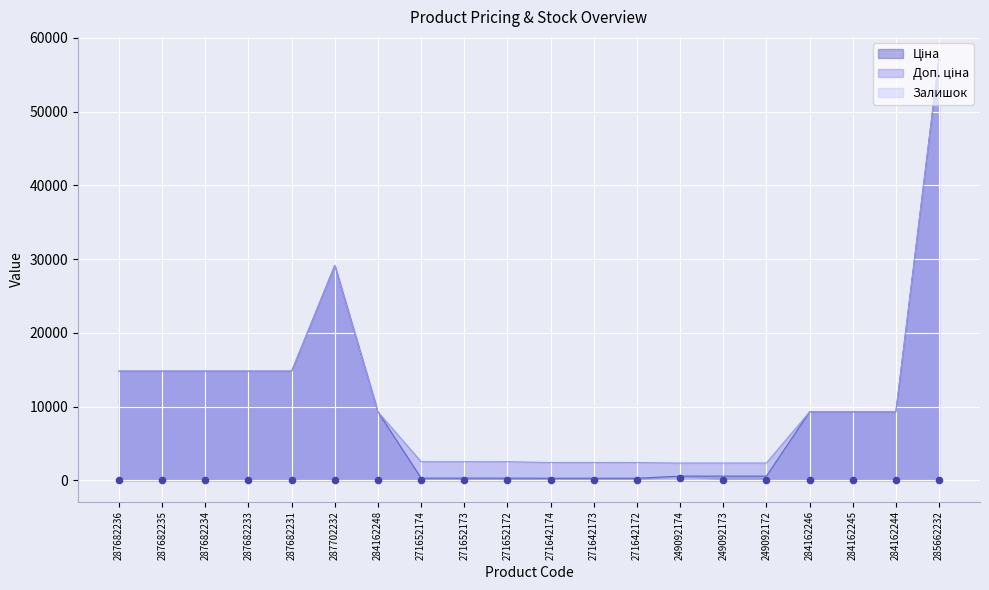

Which series reaches the maximum Y coordinate?

Ціна